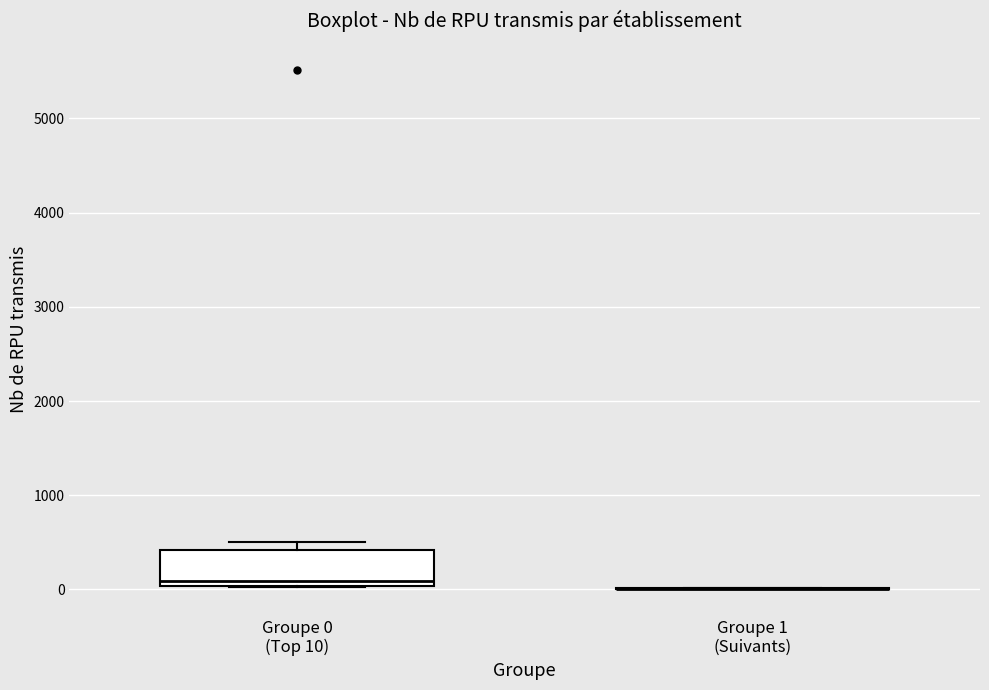

Comparing the boxes themselves (not the whiskers), which one is the tallest?

Groupe 0 (Top 10)